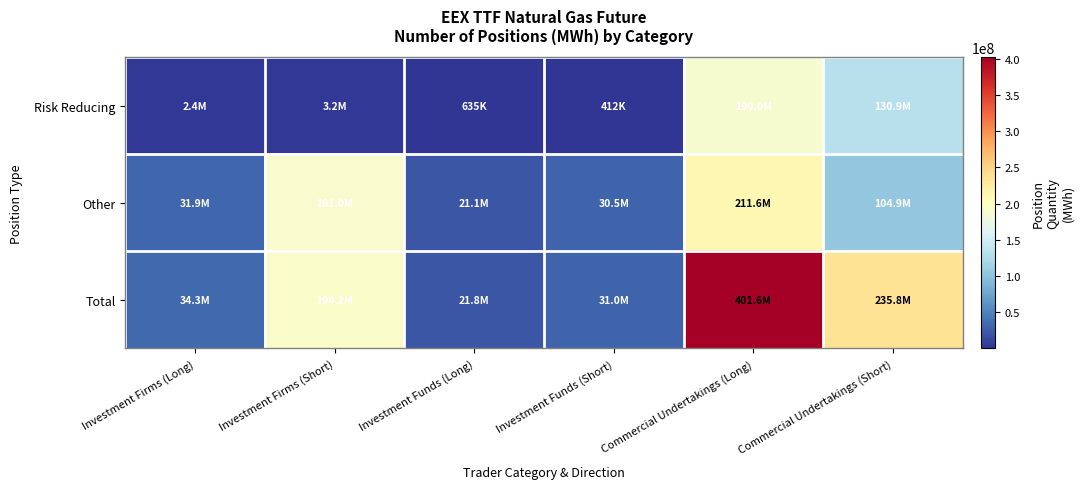

Count the number of data series in this chart.

3